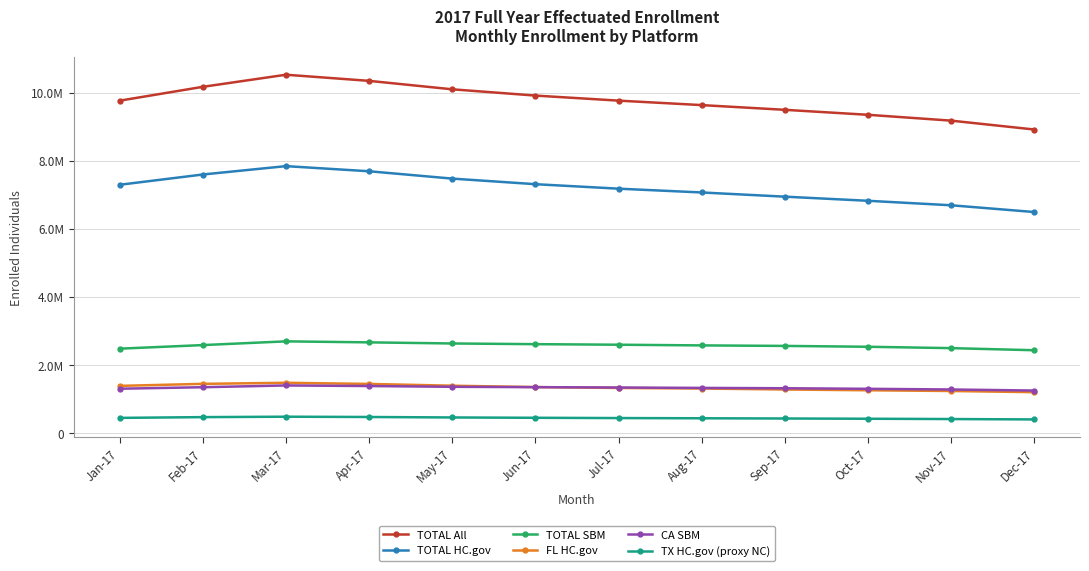

What is the difference between the maximum and minimum values in the CA SBM series?

149989